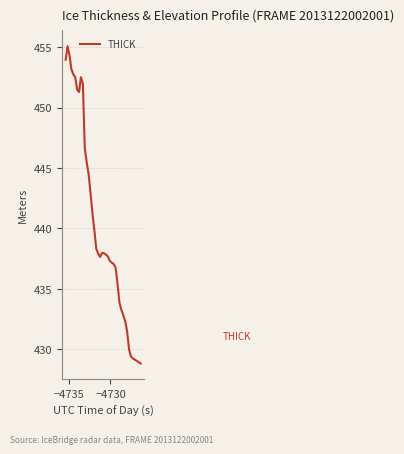

What is the smallest value displayed?

428.8